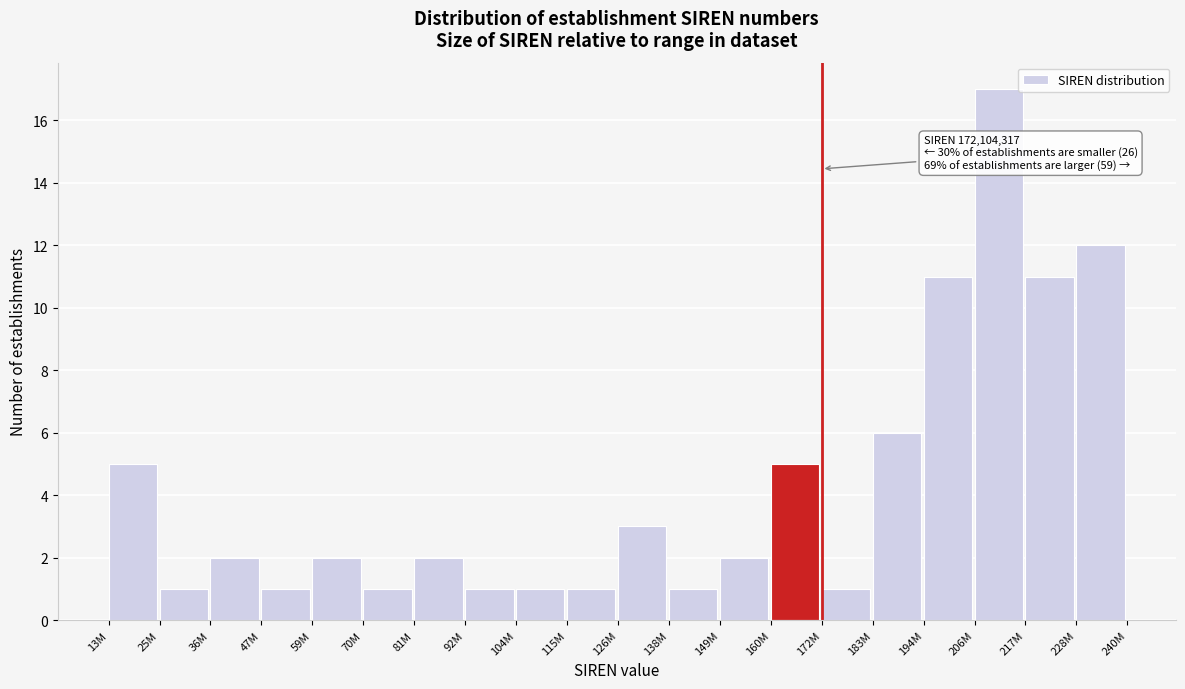

Reading left to right, what are all the values shown in this chart?

5	1	2	1	2	1	2	1	1	1	3	1	2	5	1	6	11	17	11	12